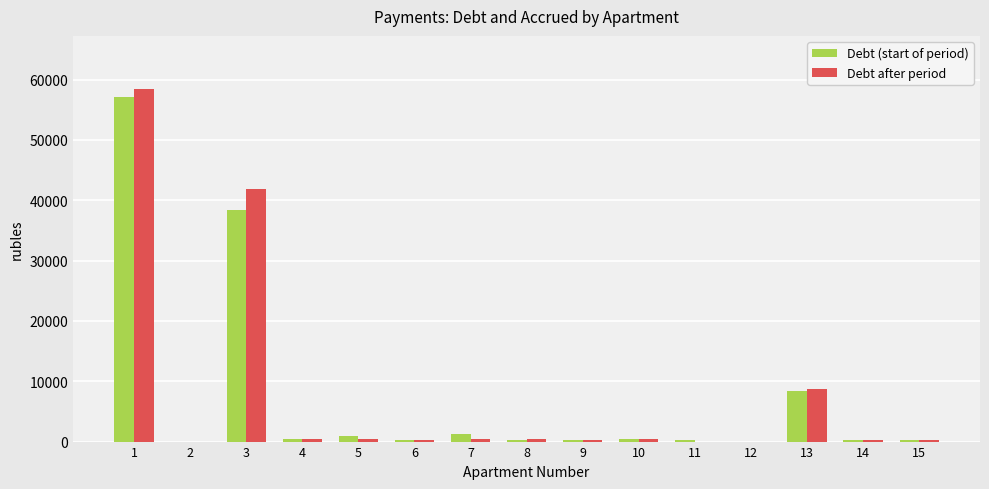

What is the maximum value shown in the chart?

58472.0